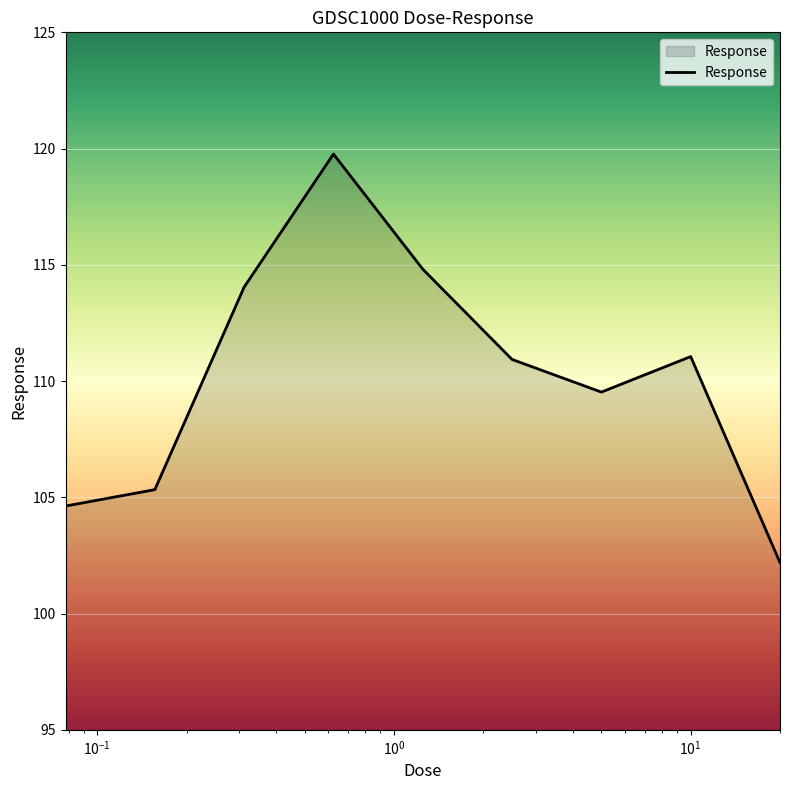

What is the difference between the maximum and minimum values?

17.6